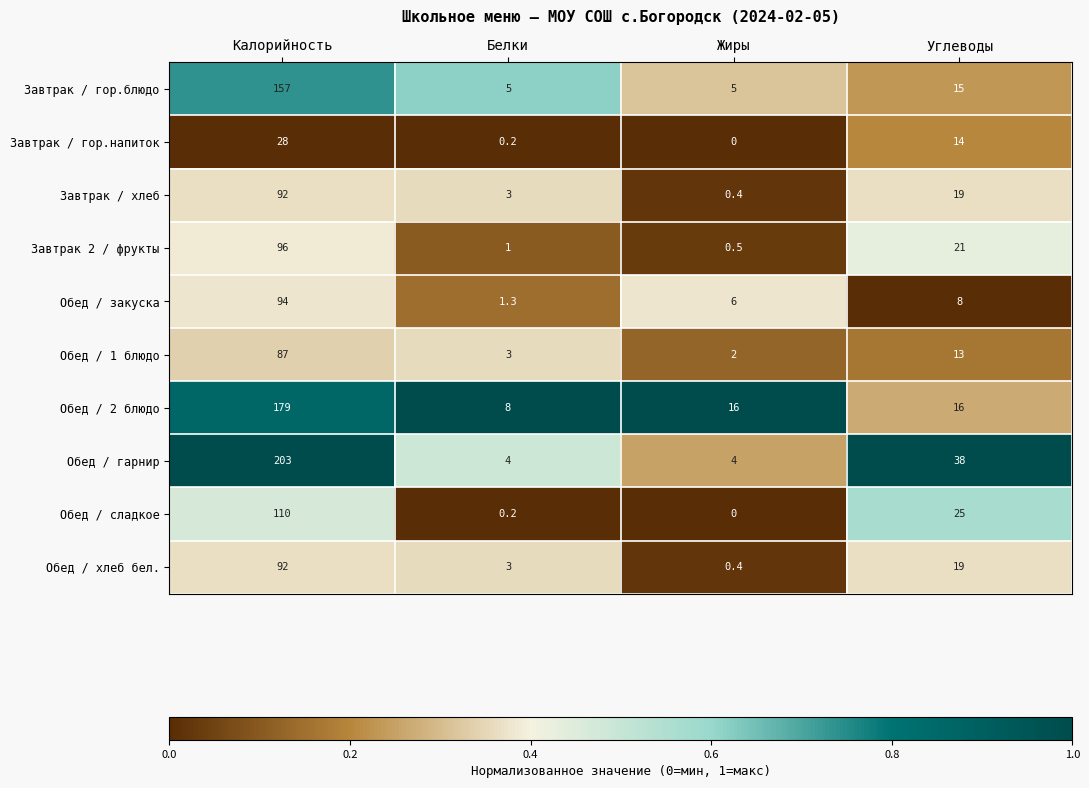

What is the sum of all Обед / сладкое values?

135.2